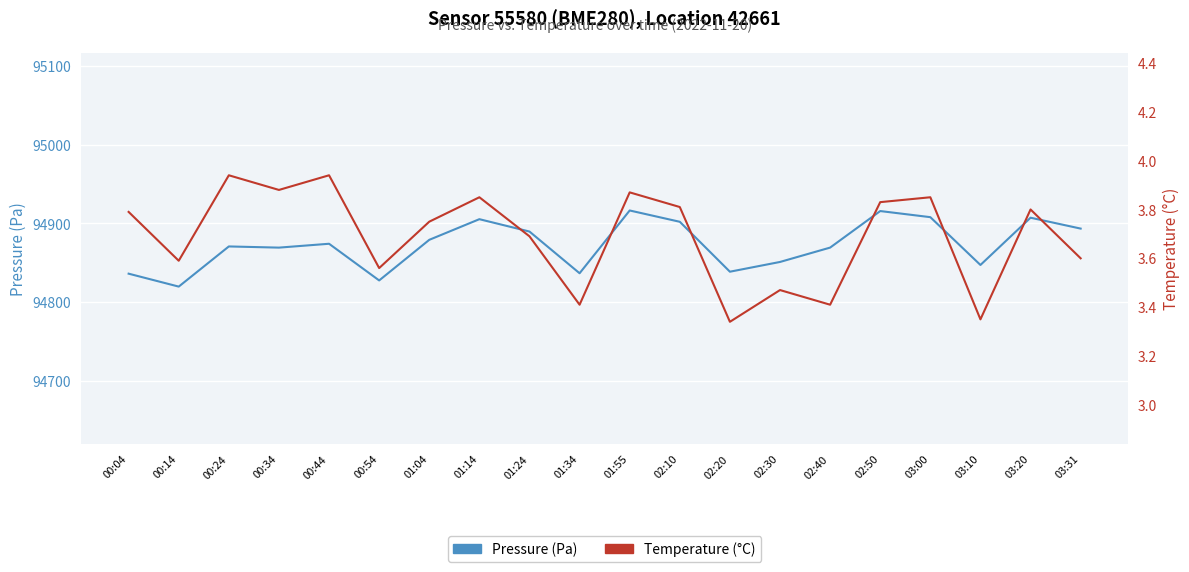

In Pressure (Pa), how many points are lower than both neighbors (excluding endpoints)?

6